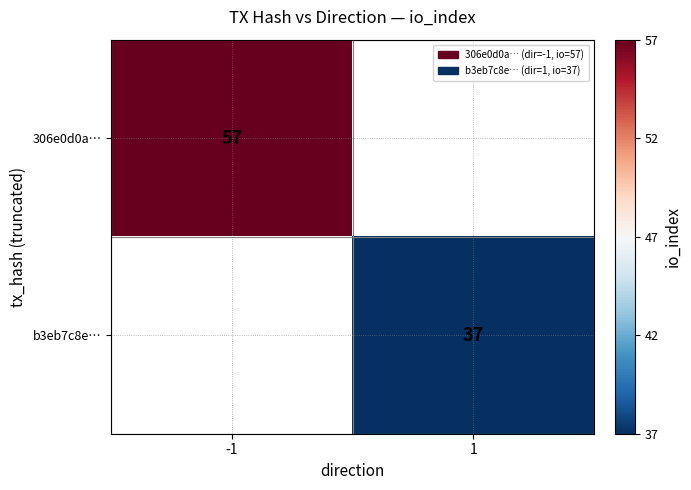

Which label corresponds to the largest value in the chart?

-1